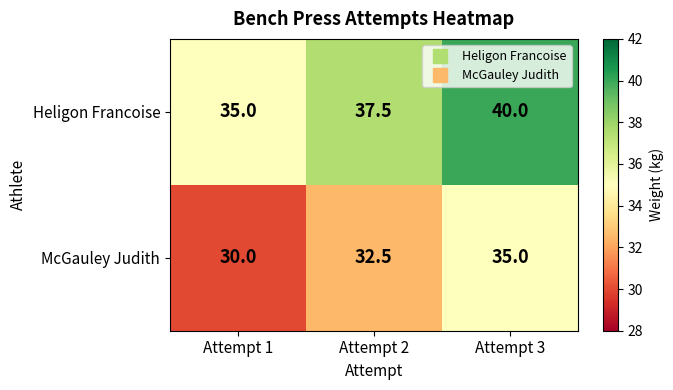

Is it true that McGauley Judith equals 30.0 at Attempt 1?

True